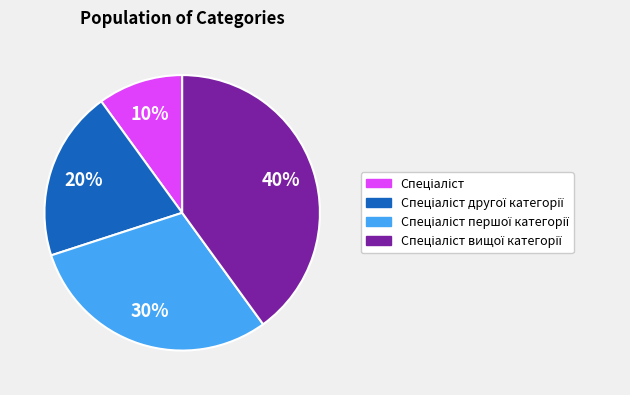

How many segments does this pie chart have?

4